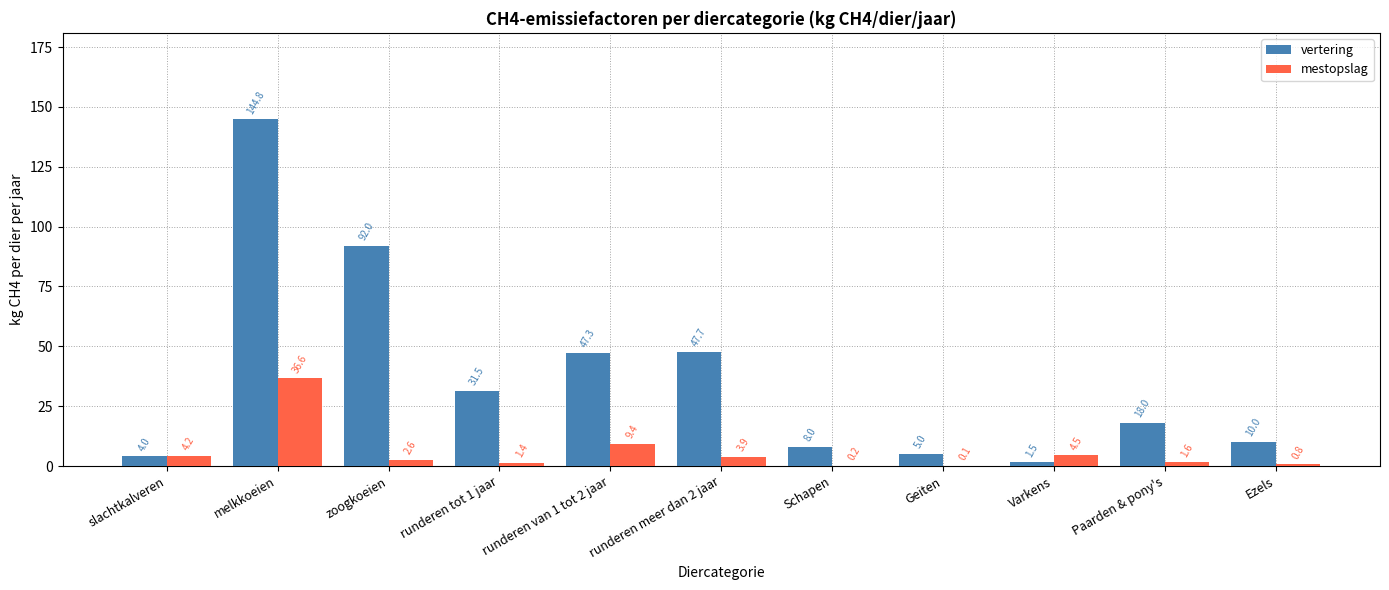

Which series changed the most between slachtkalveren and Paarden & pony's?

vertering